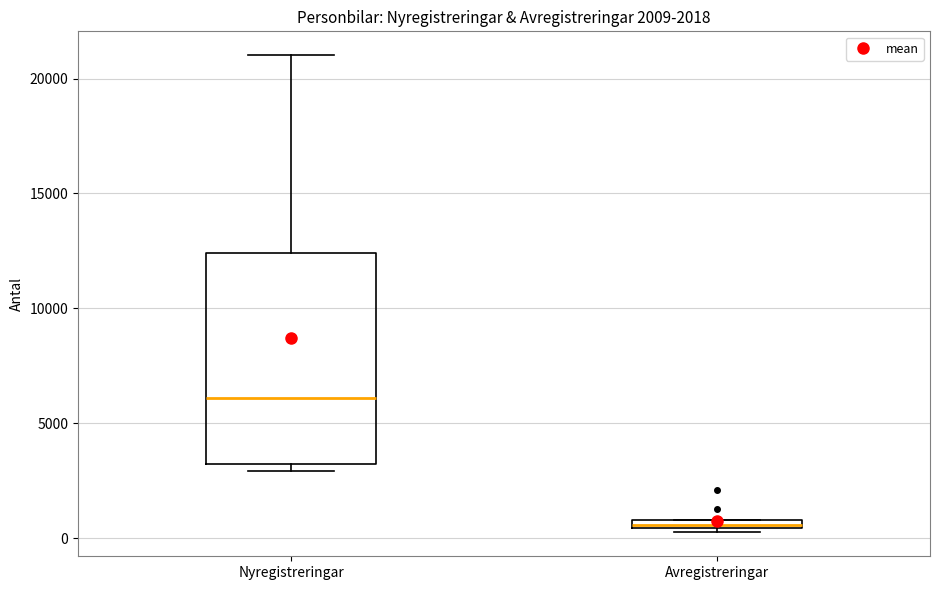

Which box is the tallest, from its lower edge to its upper edge?

Nyregistreringar